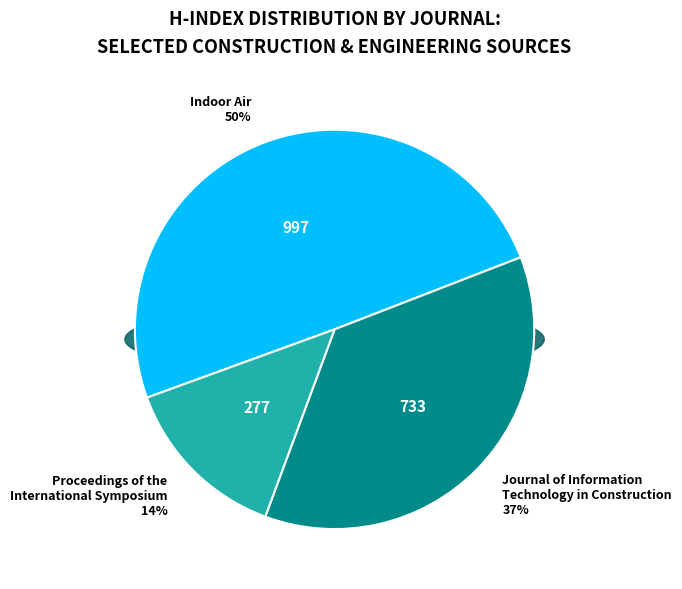

Does Journal of Information
Technology in Construction account for over 50% of the chart?

No